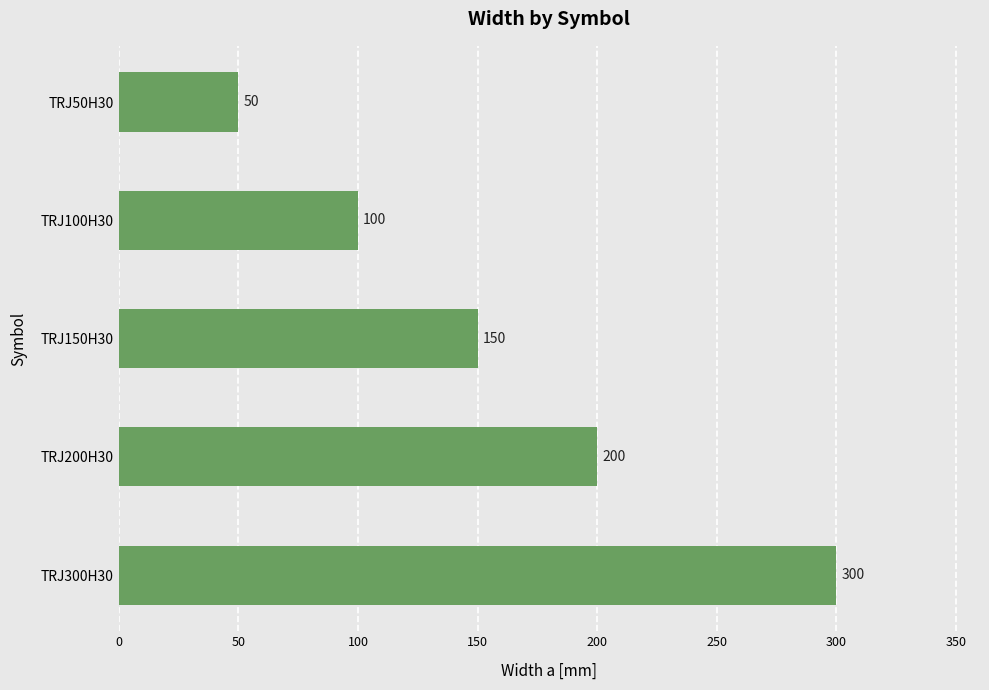

What is the change in value from TRJ300H30 to TRJ150H30?

-150